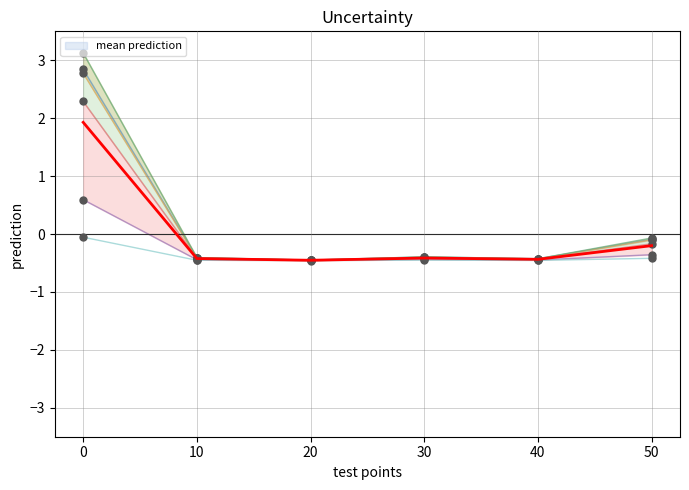

Between 10 and 50, which is larger?

50